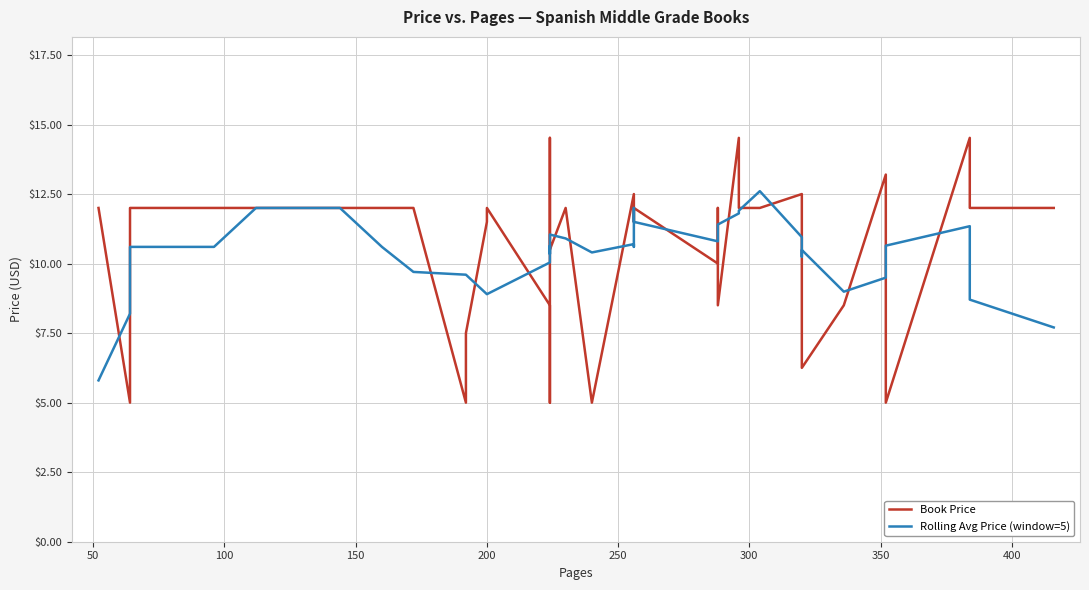

Reading right to left, extract all data points from this chart.

Book Price: 12.0	12.0	14.5	5.0	13.2	8.5	6.2	12.0	12.5	12.0	12.0	14.5	8.5	12.0	10.0	12.0	11.5	12.0	12.0	12.5	5.0	12.0	10.5	14.5	13.2	5.0	8.5	12.0	11.5	7.5	5.0	12.0	12.0	12.0	12.0	12.0	12.0	12.0	5.0	12.0
Rolling Avg Price (window=5): 7.7	8.7	11.3	10.6	9.5	9.0	10.5	10.2	11.0	12.6	11.9	11.8	11.4	11.4	10.8	11.5	11.5	12.0	10.6	10.7	10.4	10.9	11.0	11.0	10.3	10.6	10.0	8.9	8.9	9.6	9.6	9.7	10.6	12.0	12.0	12.0	10.6	10.6	8.2	5.8